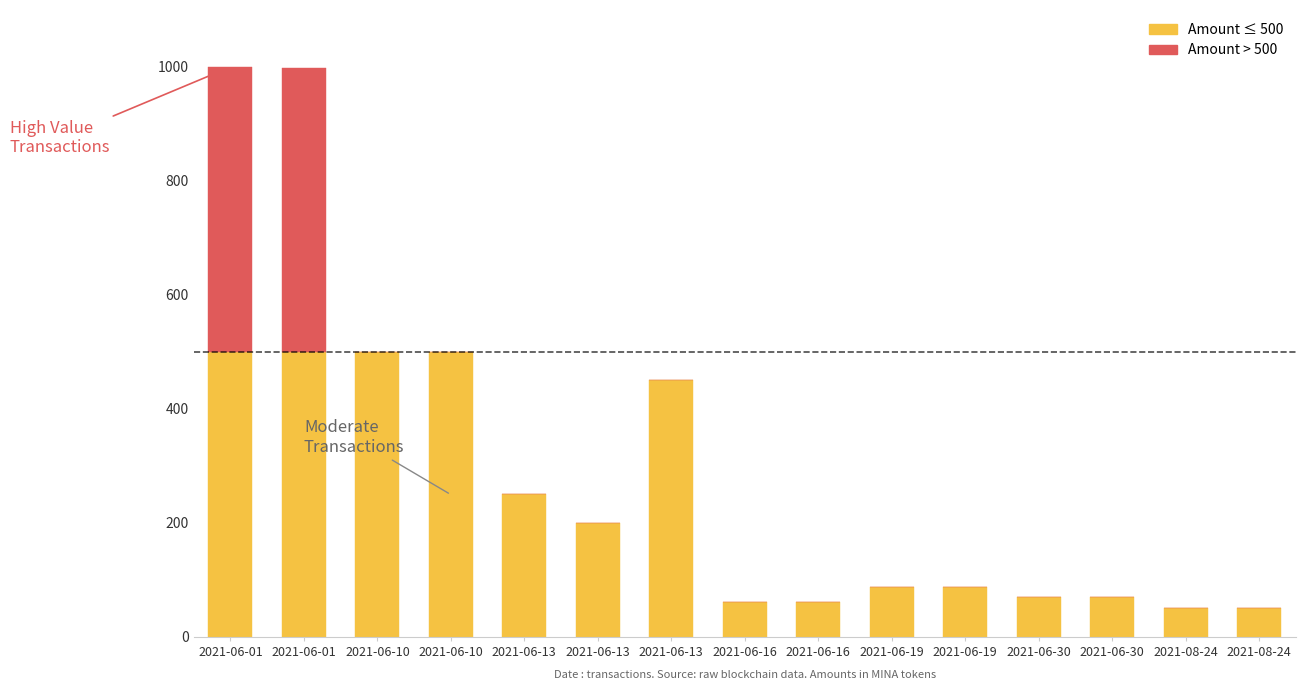

Are the bars grouped side by side (vs. stacked)?

No